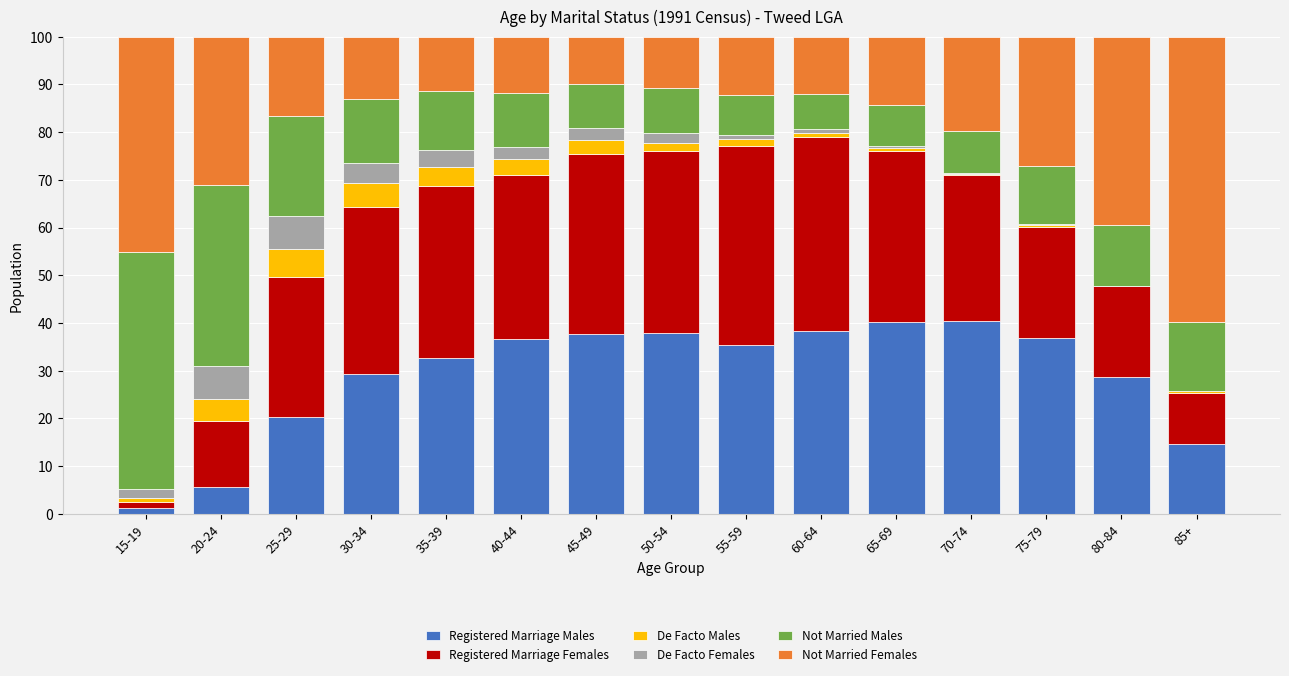

What is the maximum value for Registered Marriage Males?

40.5